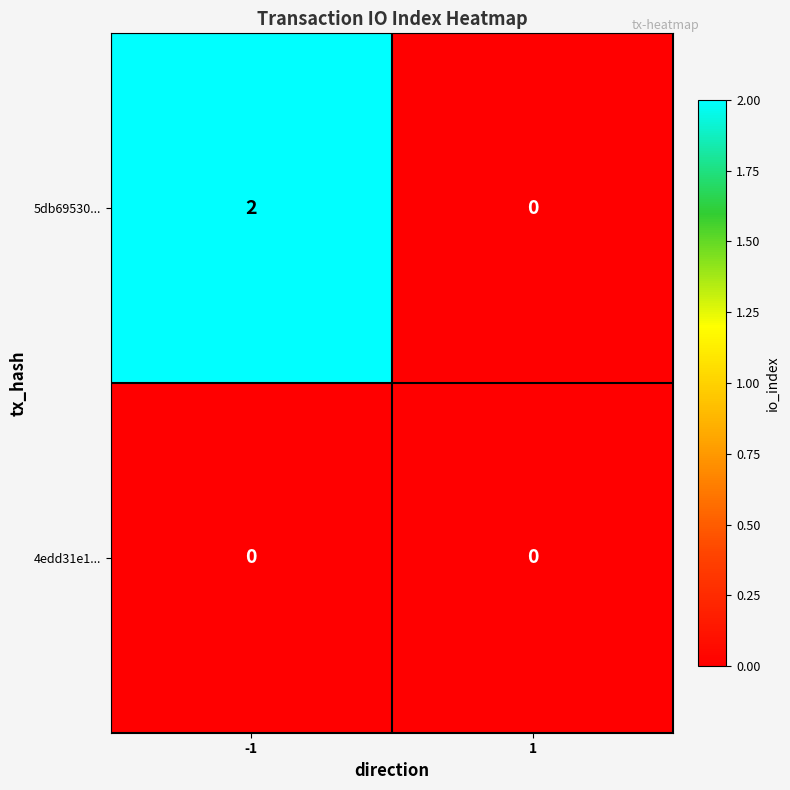

How many data points does each series have?

2